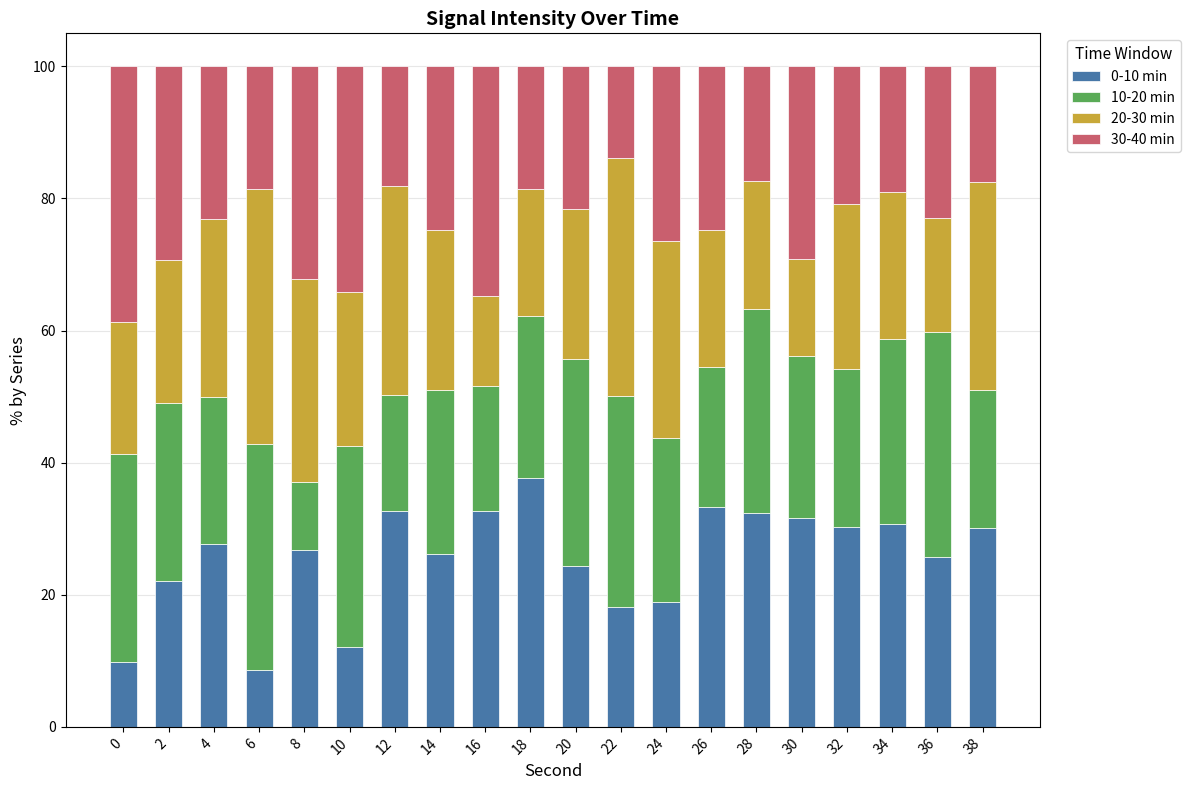

What is the total value across all series at 36?

100.0